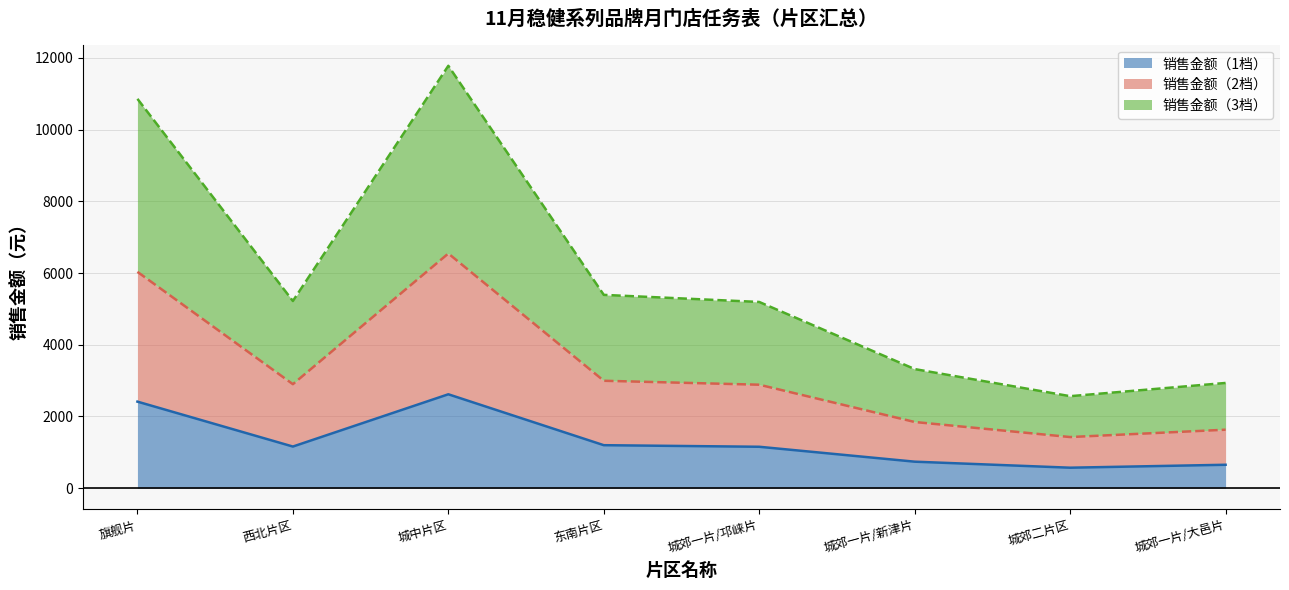

Which label corresponds to the smallest value in the chart?

城郊二片区